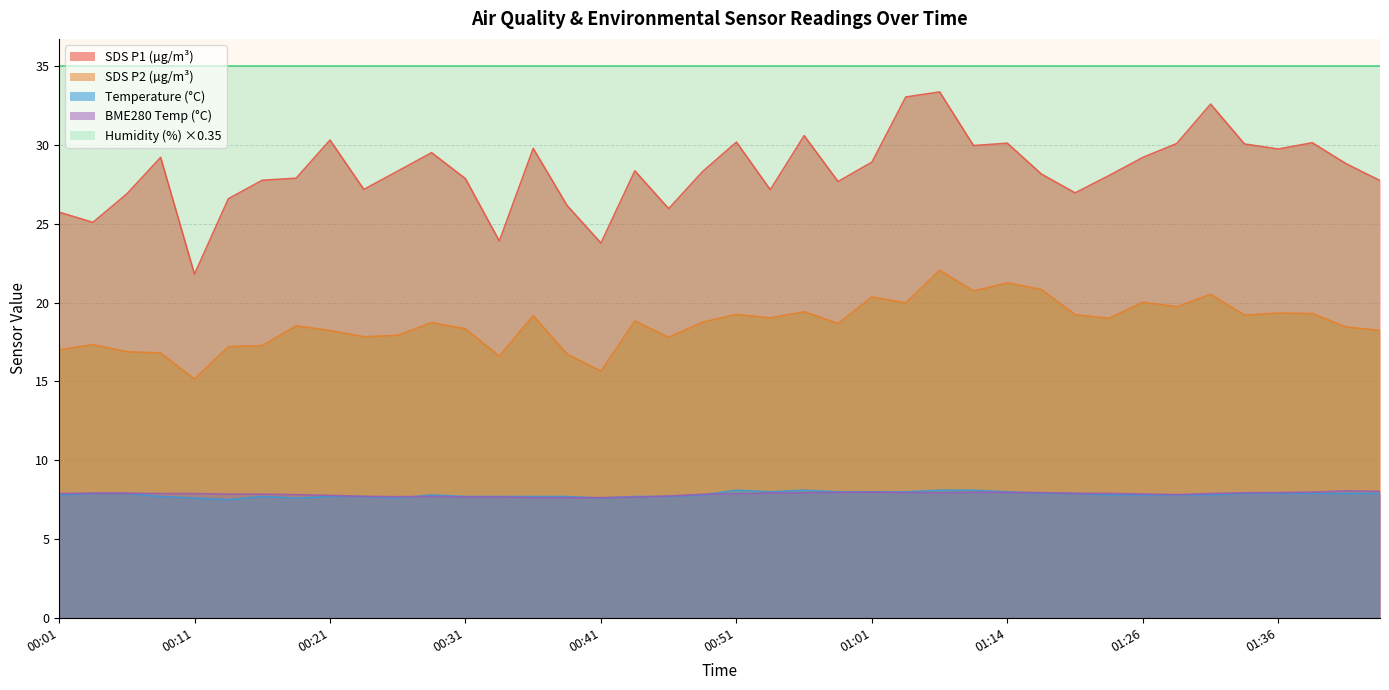

What is the difference between the SDS_P1 values at 00:16 and 01:33?

2.3